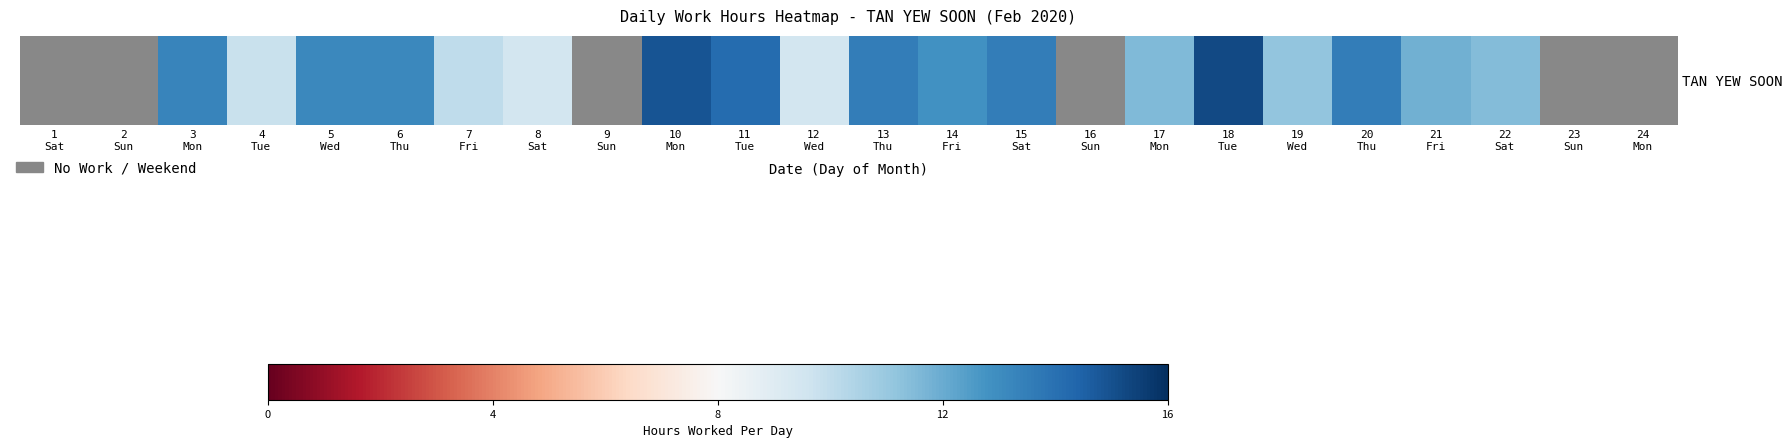

List the labels in order of value, smallest first.

1
Sat, 2
Sun, 9
Sun, 16
Sun, 23
Sun, 24
Mon, 8
Sat, 12
Wed, 4
Tue, 7
Fri, 19
Wed, 22
Sat, 17
Mon, 21
Fri, 14
Fri, 6
Thu, 5
Wed, 3
Mon, 20
Thu, 13
Thu, 15
Sat, 11
Tue, 10
Mon, 18
Tue